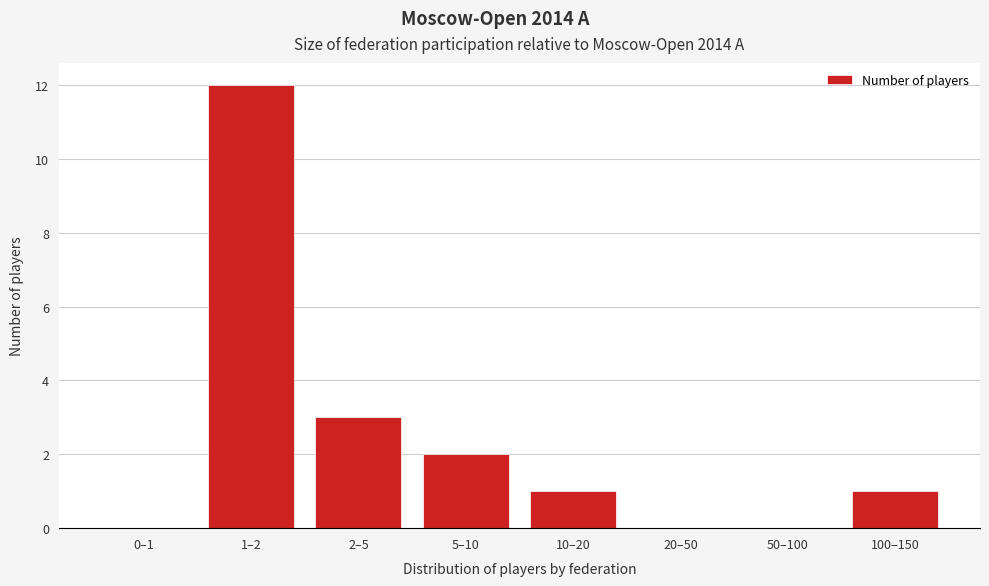

Reading left to right, transcribe all the data shown in this chart.

0–1=0	1–2=12	2–5=3	5–10=2	10–20=1	20–50=0	50–100=0	100–150=1